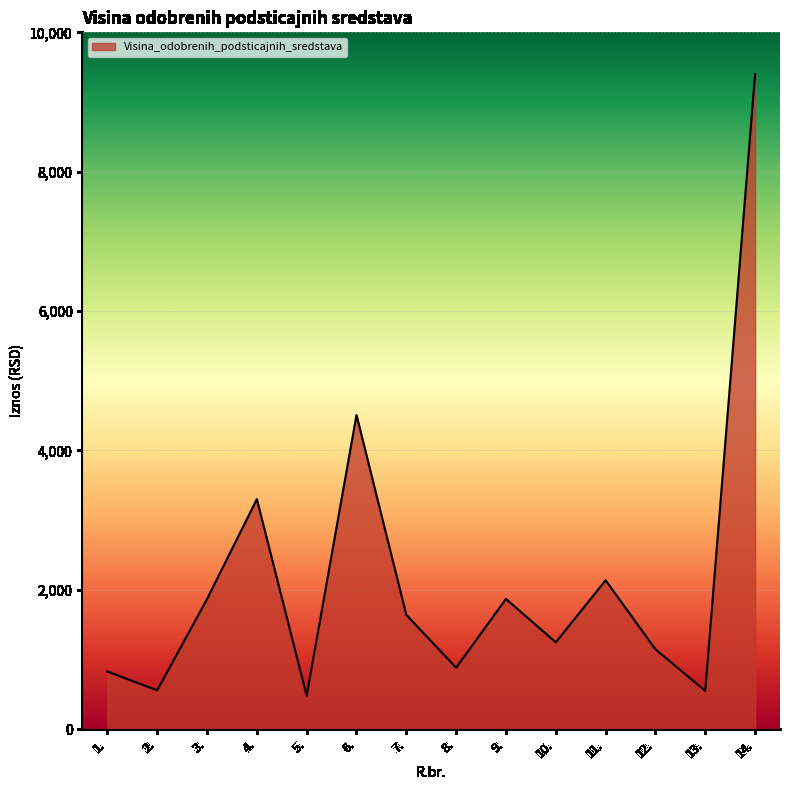

What is the change in value from 2. to 12.?

+588.5